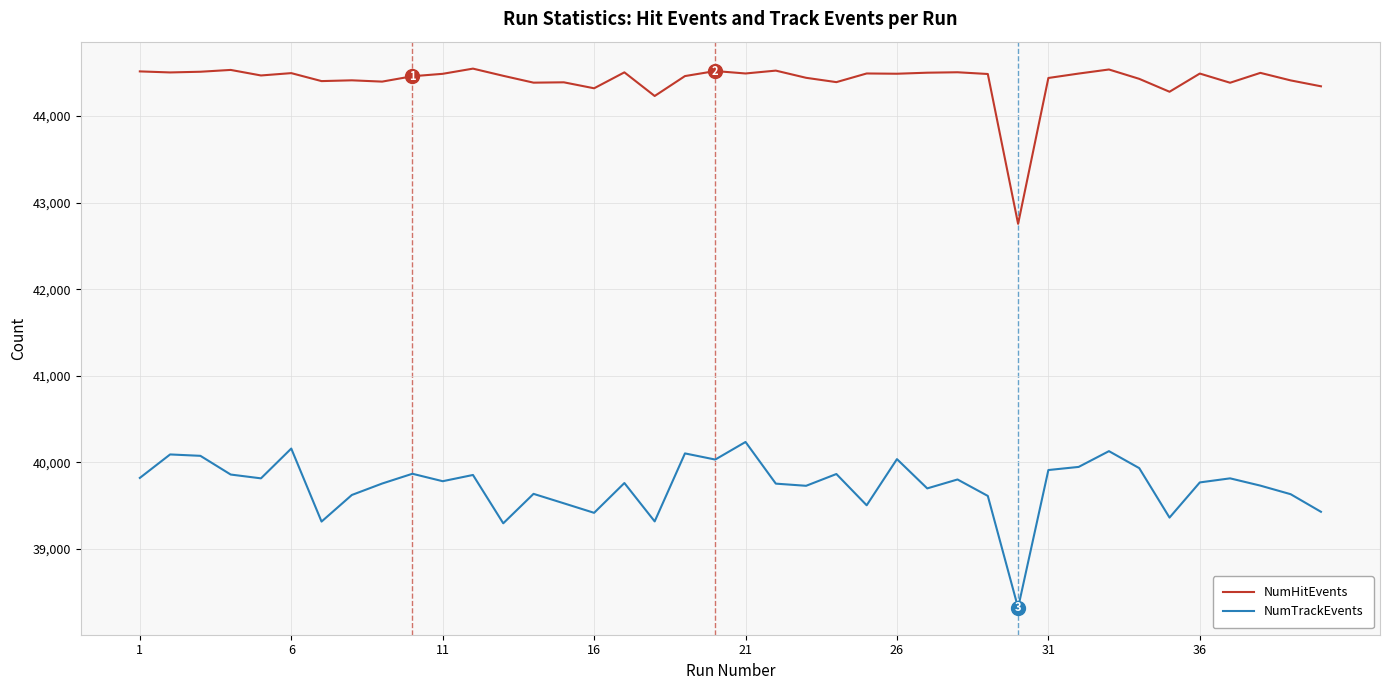

What is the difference between the maximum and minimum values in the NumTrackEvents series?

1914